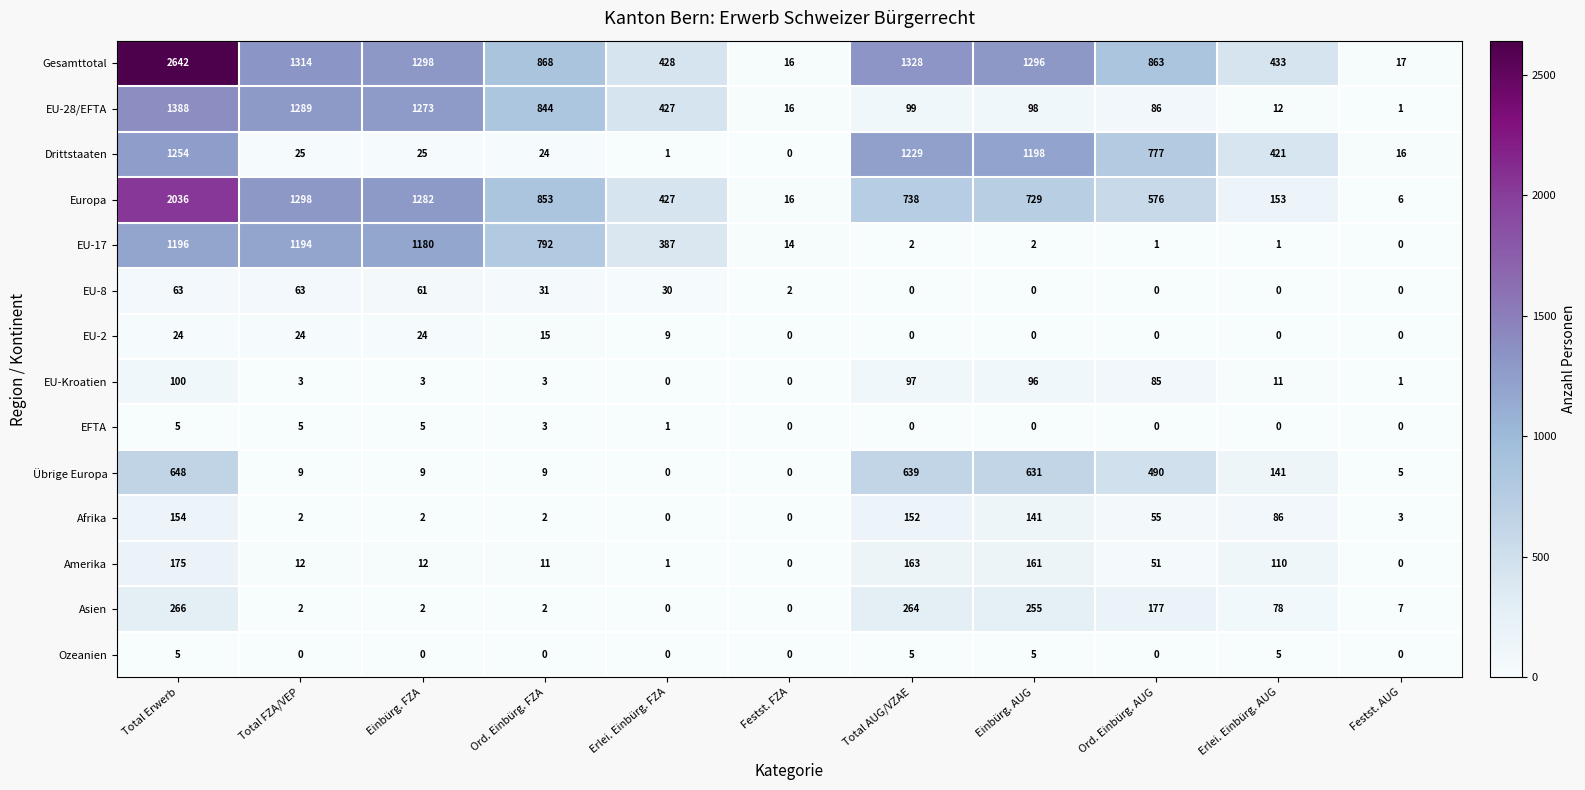

Which series has the largest range (max minus min)?

Gesamttotal